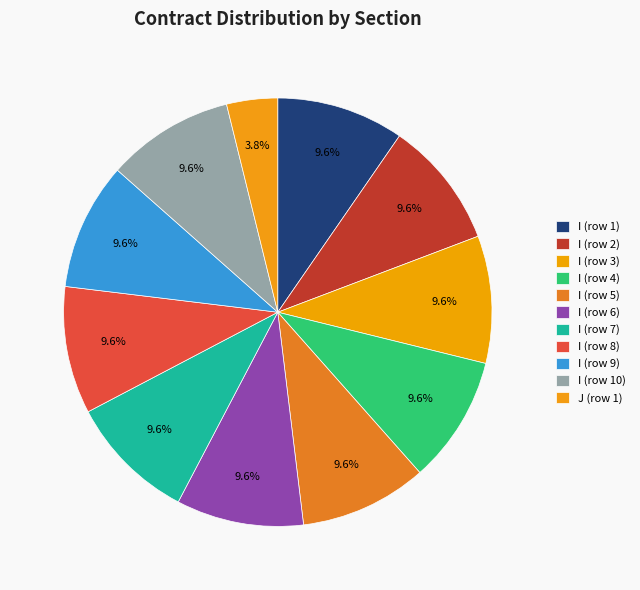

Is there a majority slice in this chart?

No